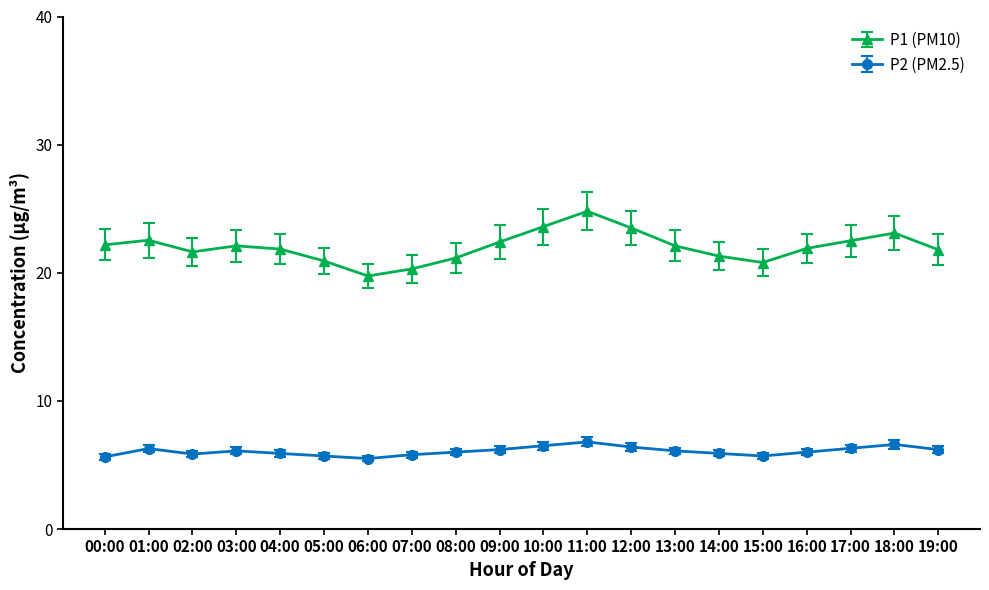

At 09:00, list the series in order from smallest to largest.

P2 (PM2.5), P1 (PM10)